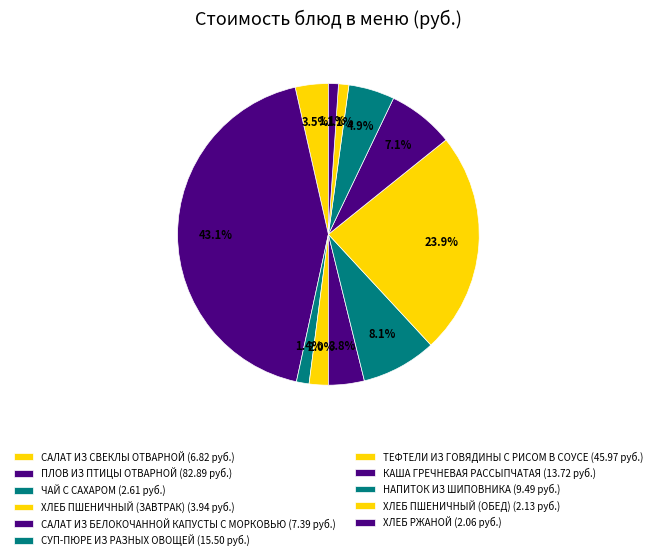

Which slice is the smallest?

ХЛЕБ РЖАНОЙ